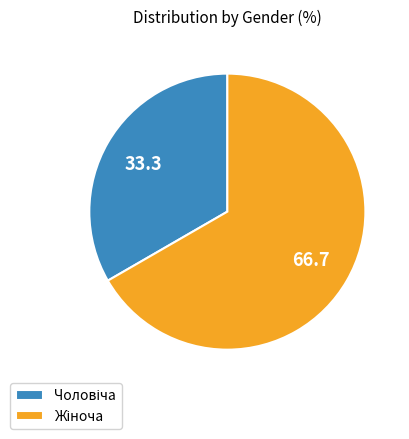

How many segments does this pie chart have?

2